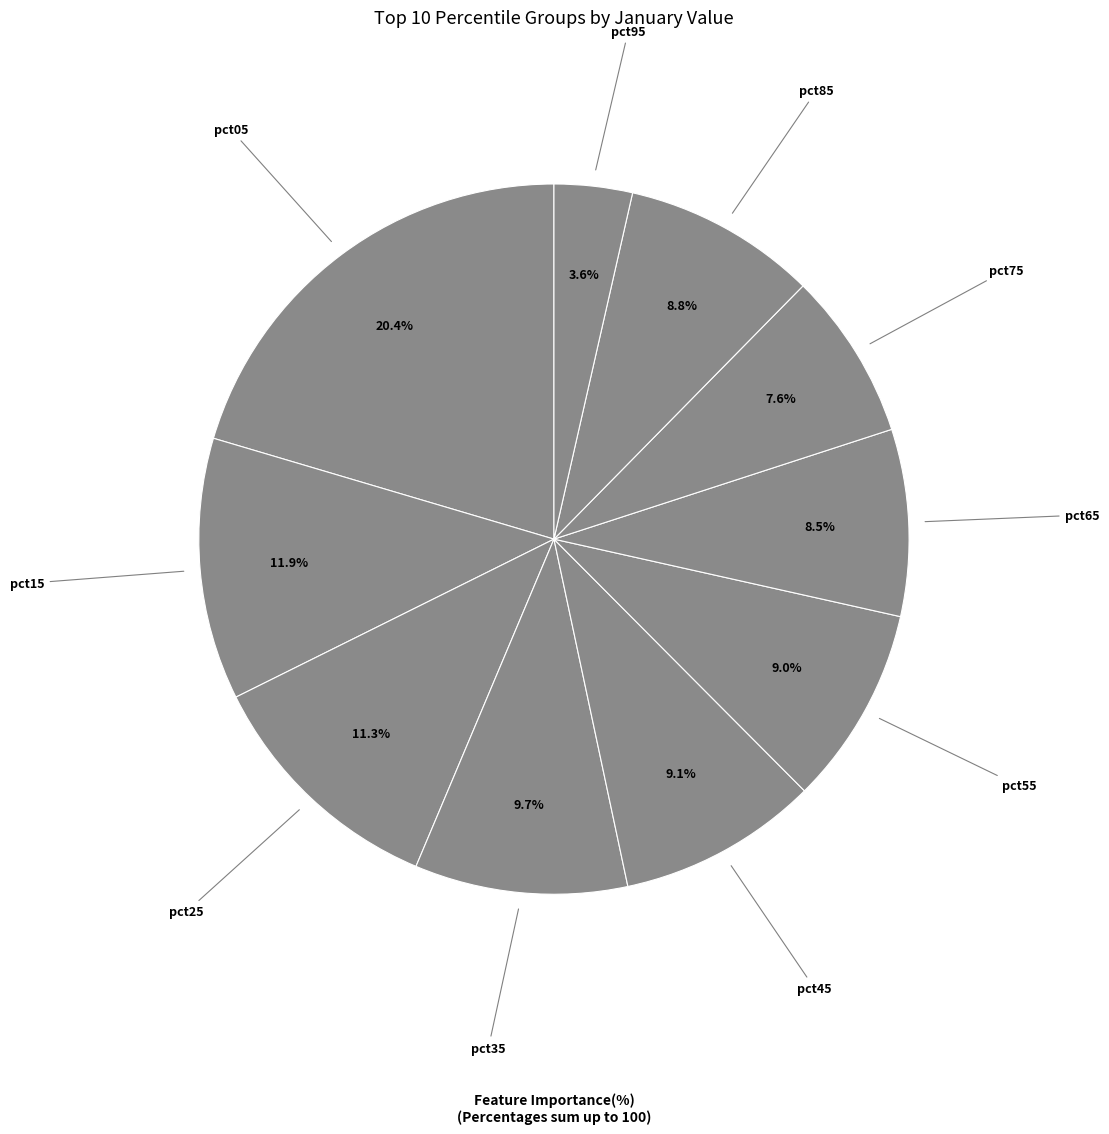

Is it true that pct35 is 10% of the pie?

True